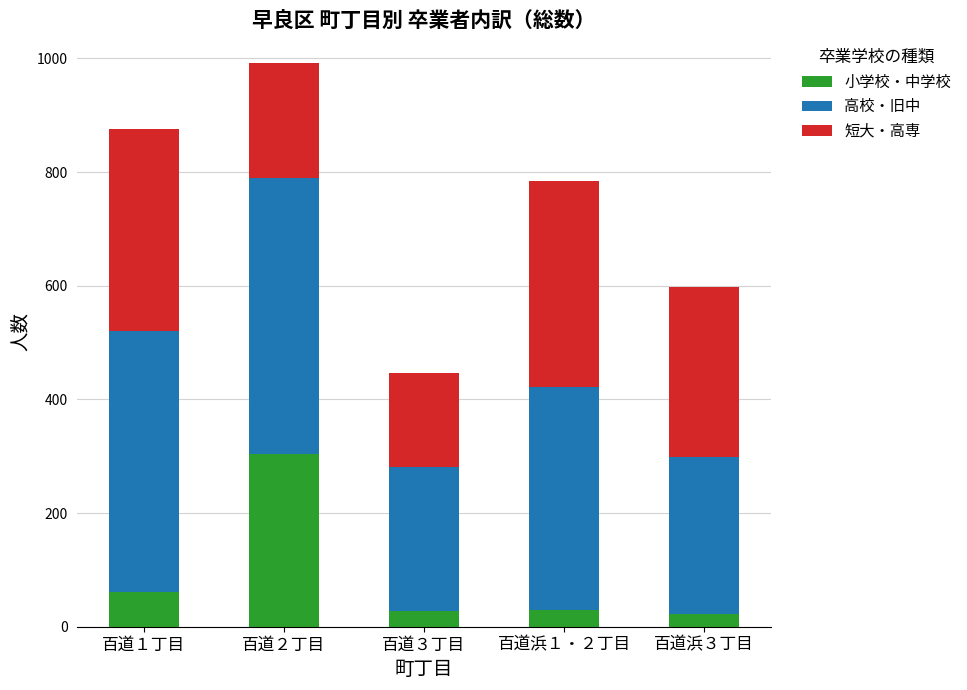

What is the minimum value for 小学校・中学校?

22